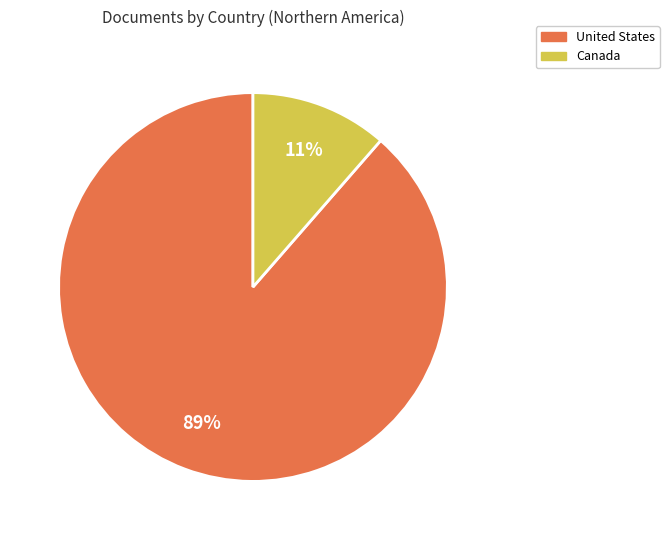

True or false: Canada accounts for 26% of the total.

False